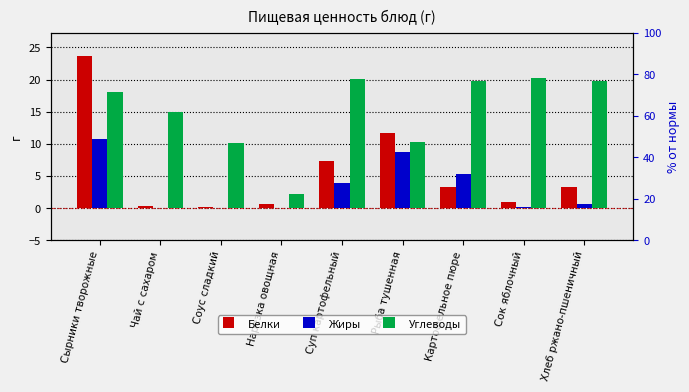

Where is Белки nearest to the value 11?

Рыба тушенная